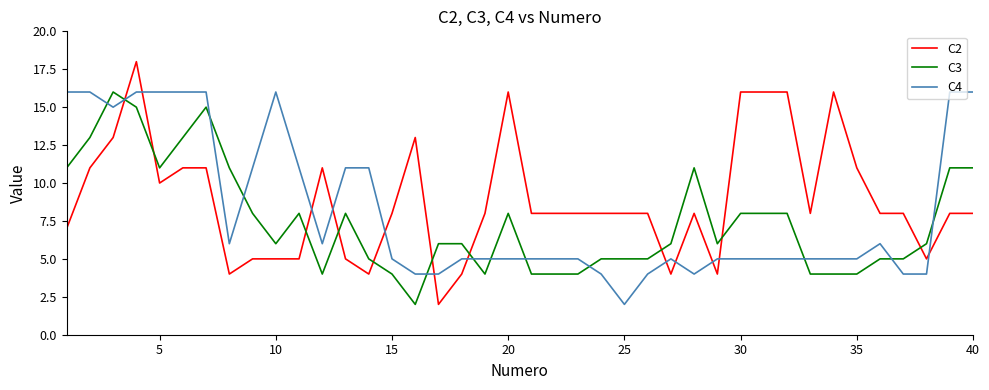

True or false: C2 and C4 cross at least once.

True